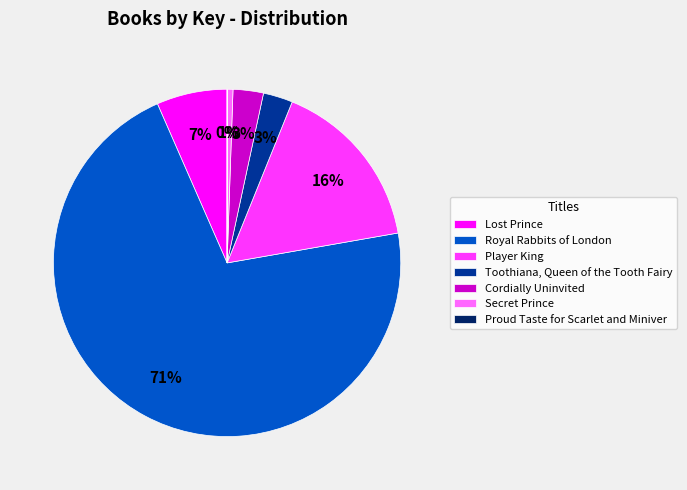

Combined, do Cordially Uninvited and Player King account for over 50%?

No